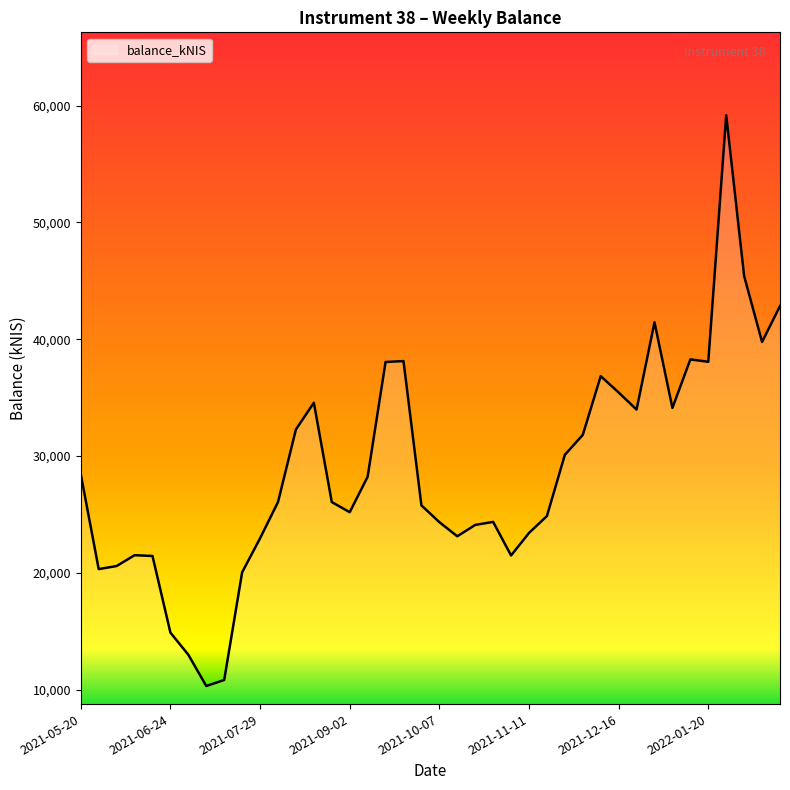

What is the smallest value displayed?

10314.2